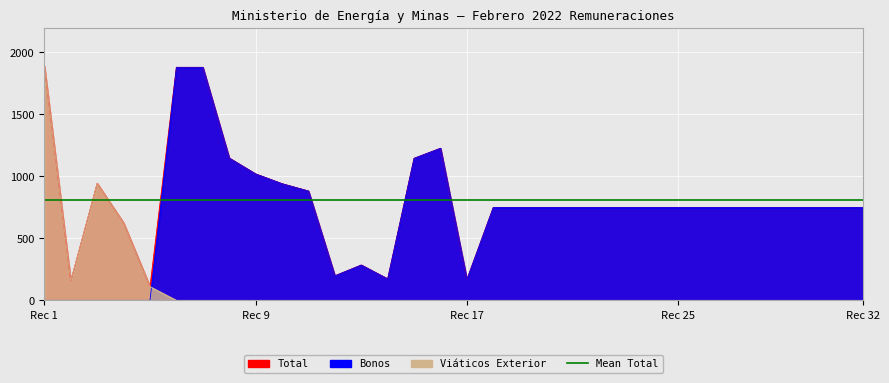

Where does the Bonos series first go above 750?

6